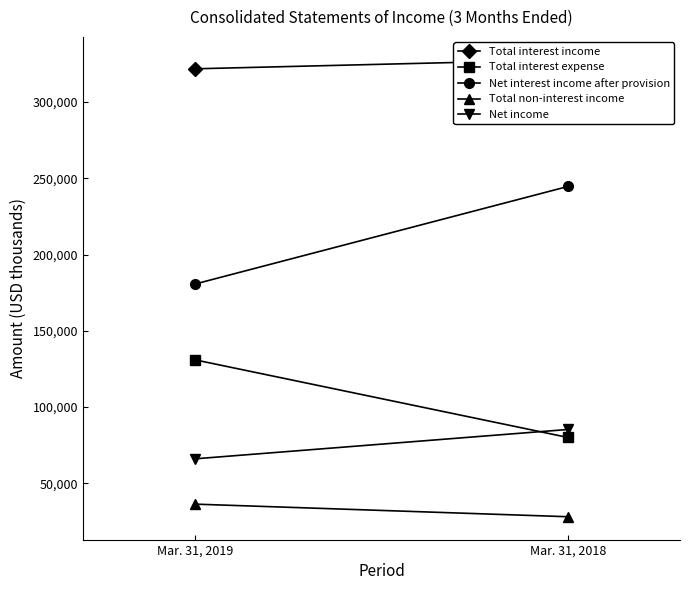

True or false: Net income has a value of 117528 at Mar. 31, 2018.

False